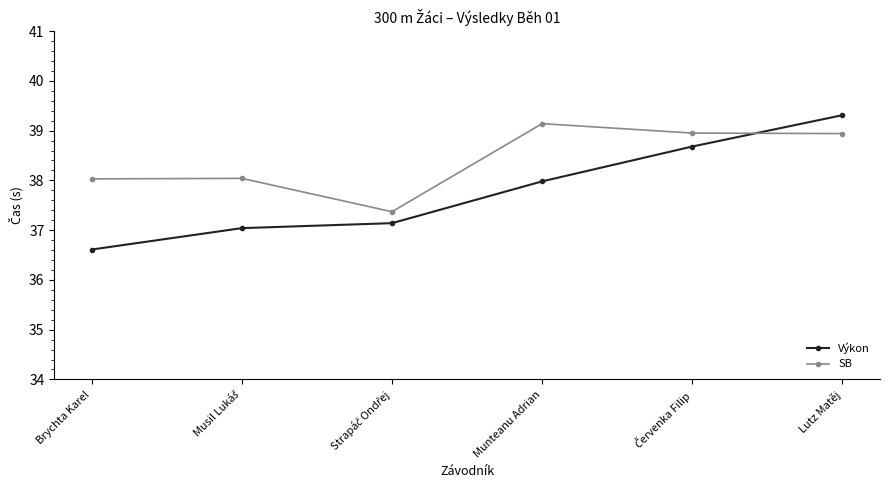

Rank the series by their average value, from highest to lowest.

SB, Výkon